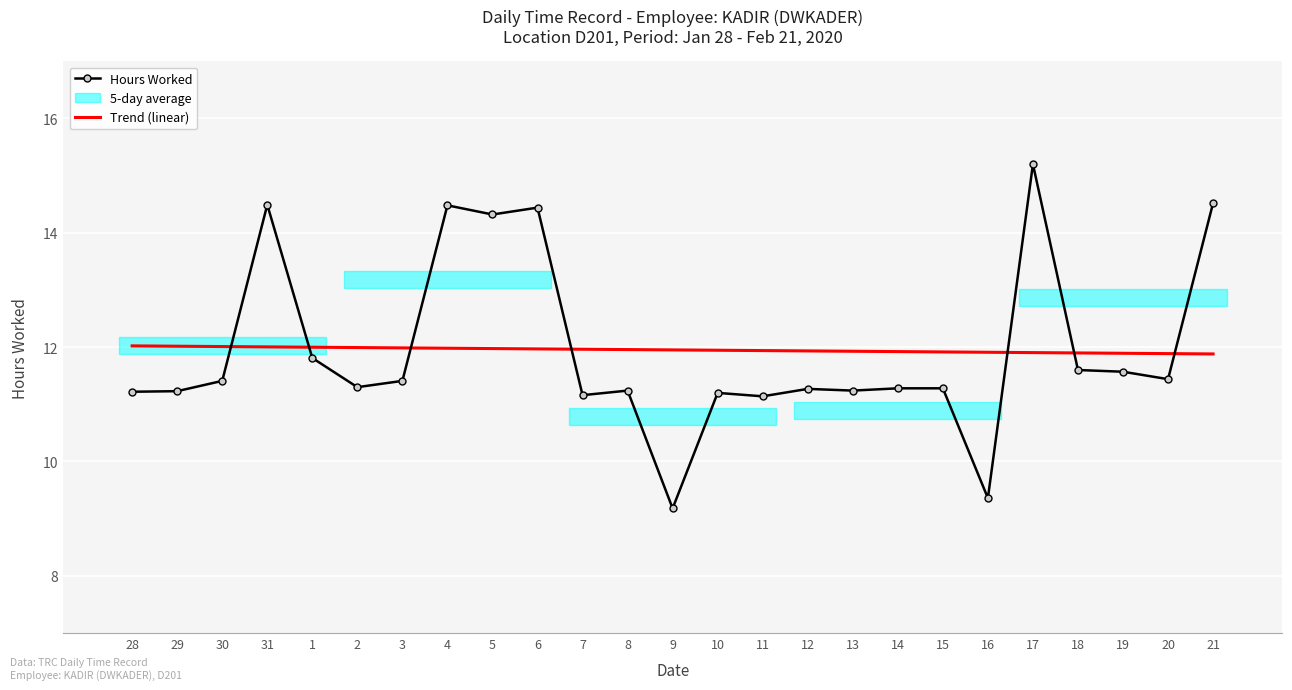

At which category is the sum across all series the highest?

17